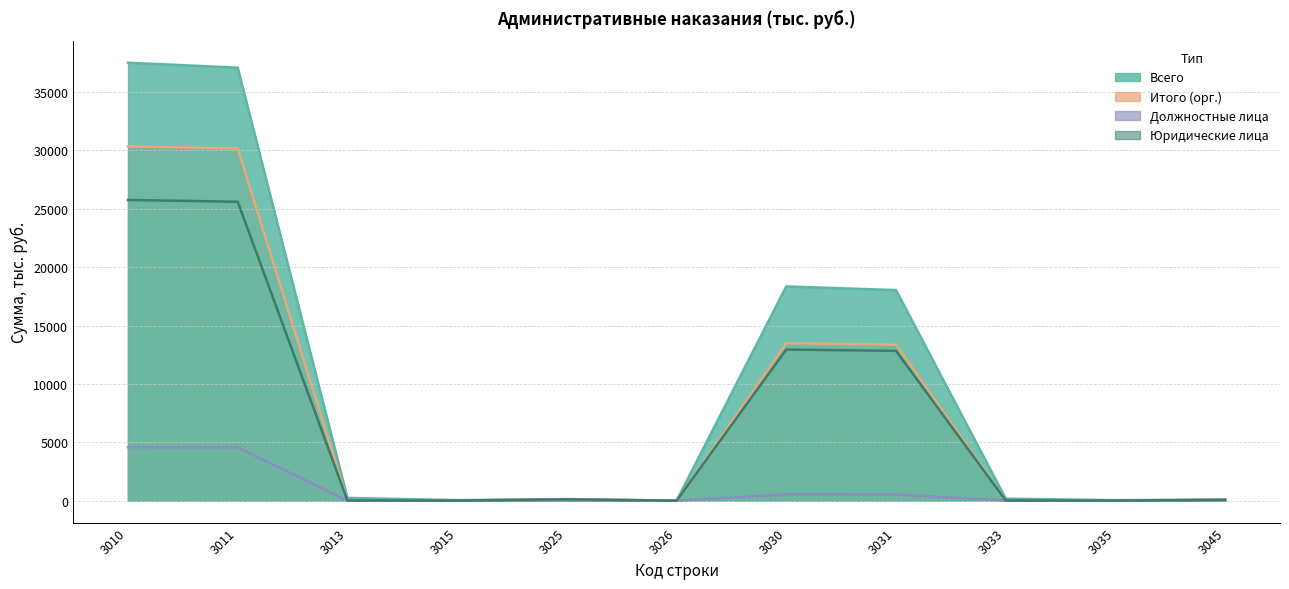

How many lines are shown in the chart?

4